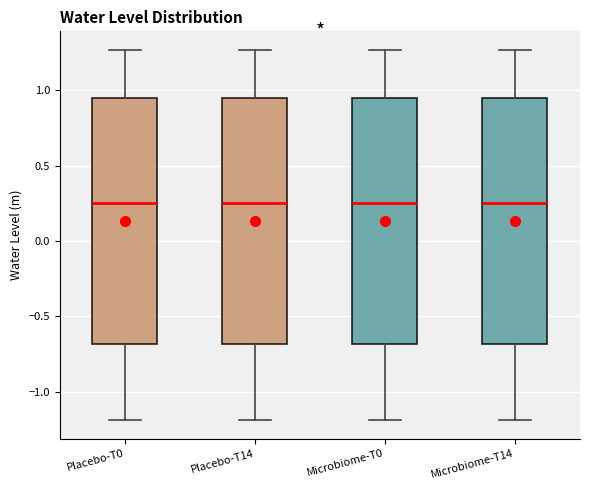

Reading left to right, read every box against the y-axis: the position of its median line, the range the box covers, and the ends of its whiskers. The values are not printed on the chart, so give them approximately, as read against the axis.

Placebo-T0: median 0.25, box -0.70 to 0.95, whiskers -1.20 to 1.25
Placebo-T14: median 0.25, box -0.70 to 0.95, whiskers -1.20 to 1.25
Microbiome-T0: median 0.25, box -0.70 to 0.95, whiskers -1.20 to 1.25
Microbiome-T14: median 0.25, box -0.70 to 0.95, whiskers -1.20 to 1.25